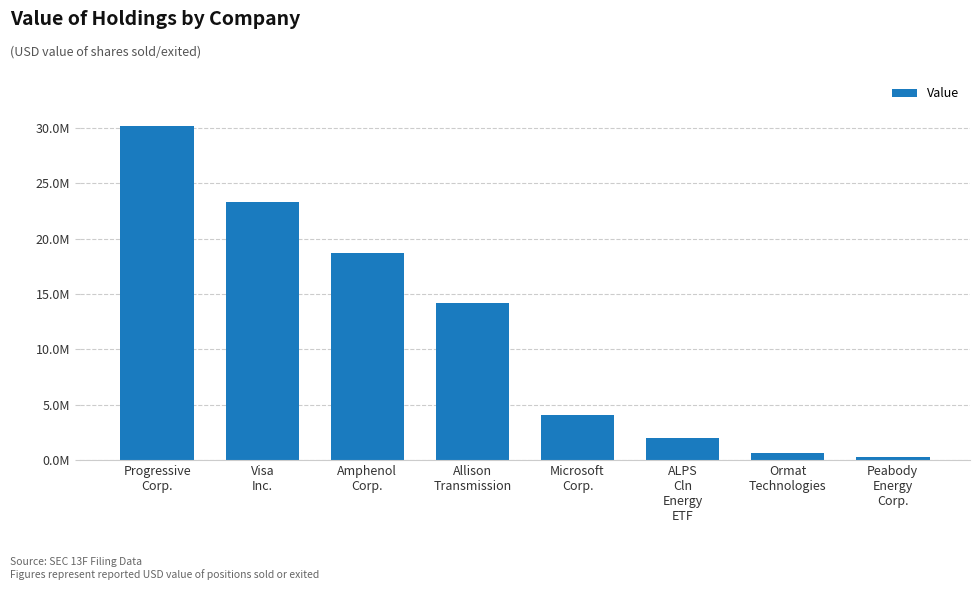

The chart shows a value of 6621860 at Amphenol
Corp.. True or false?

False